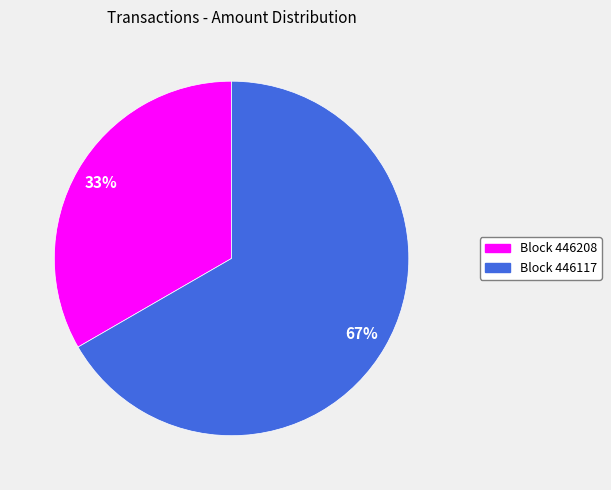

How many segments does this pie chart have?

2